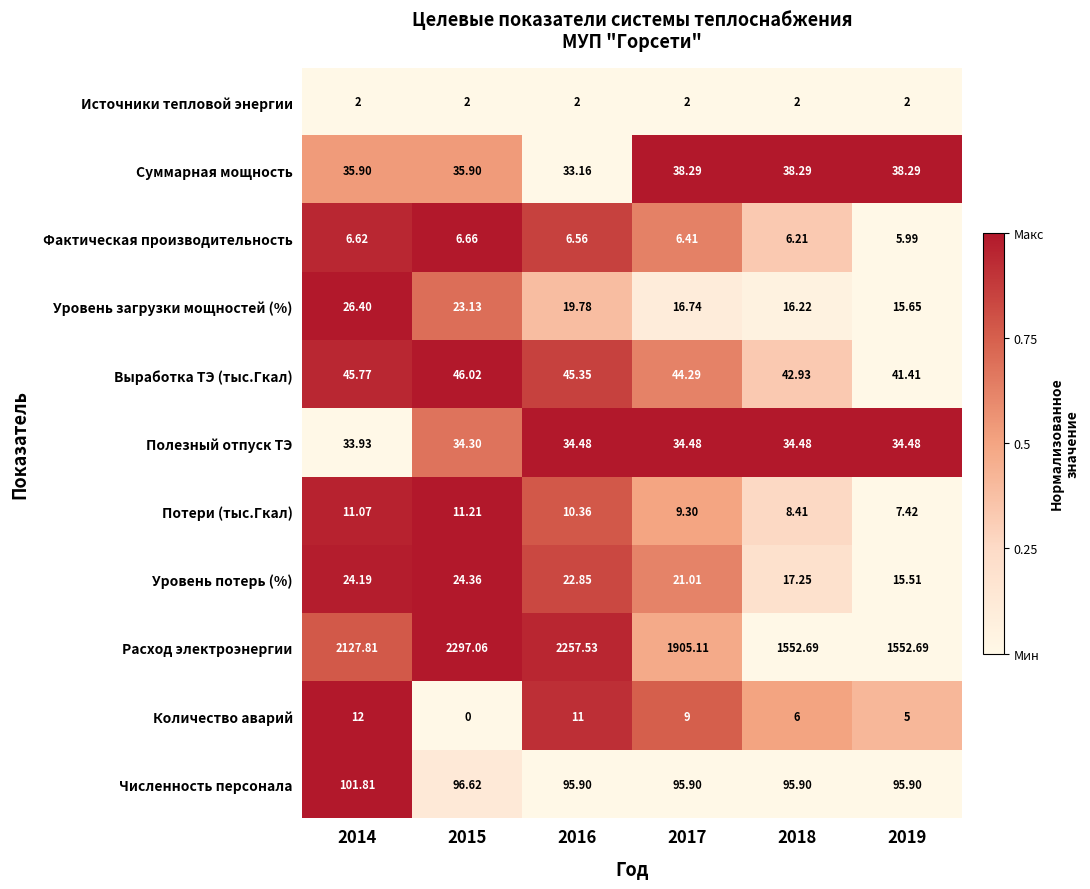

Which series changed the most between 2015 and 2018?

Расход электроэнергии